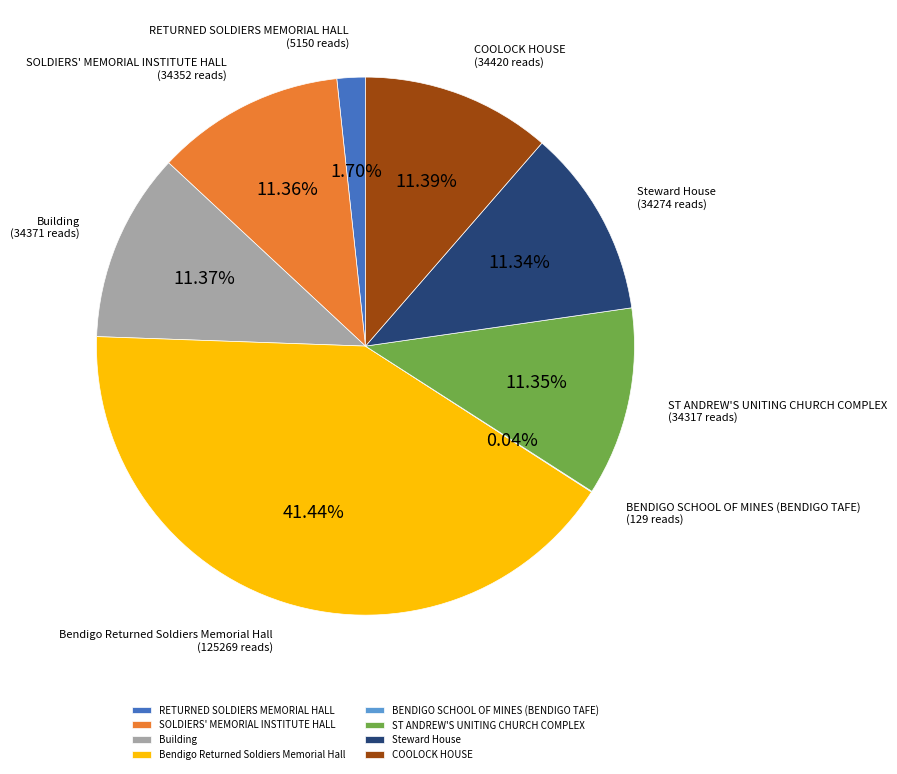

To the nearest percent, what portion does Building represent?

11%